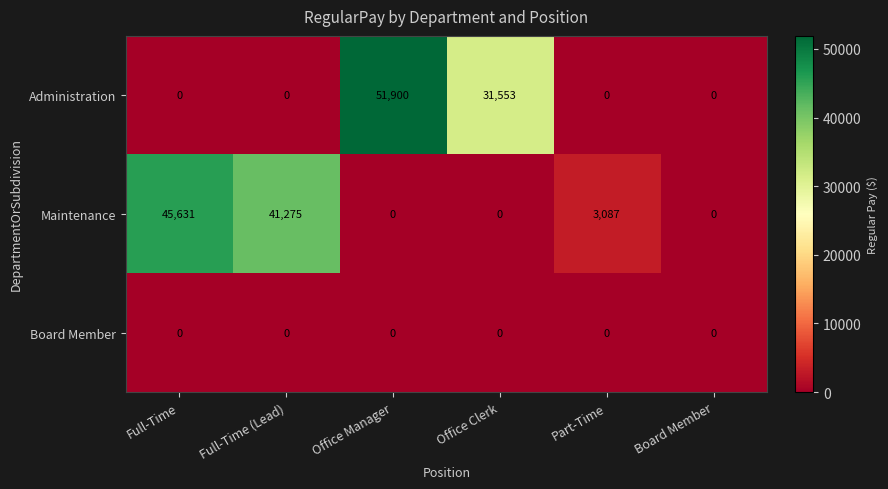

Between Full-Time and Part-Time, which series saw the biggest shift?

Maintenance